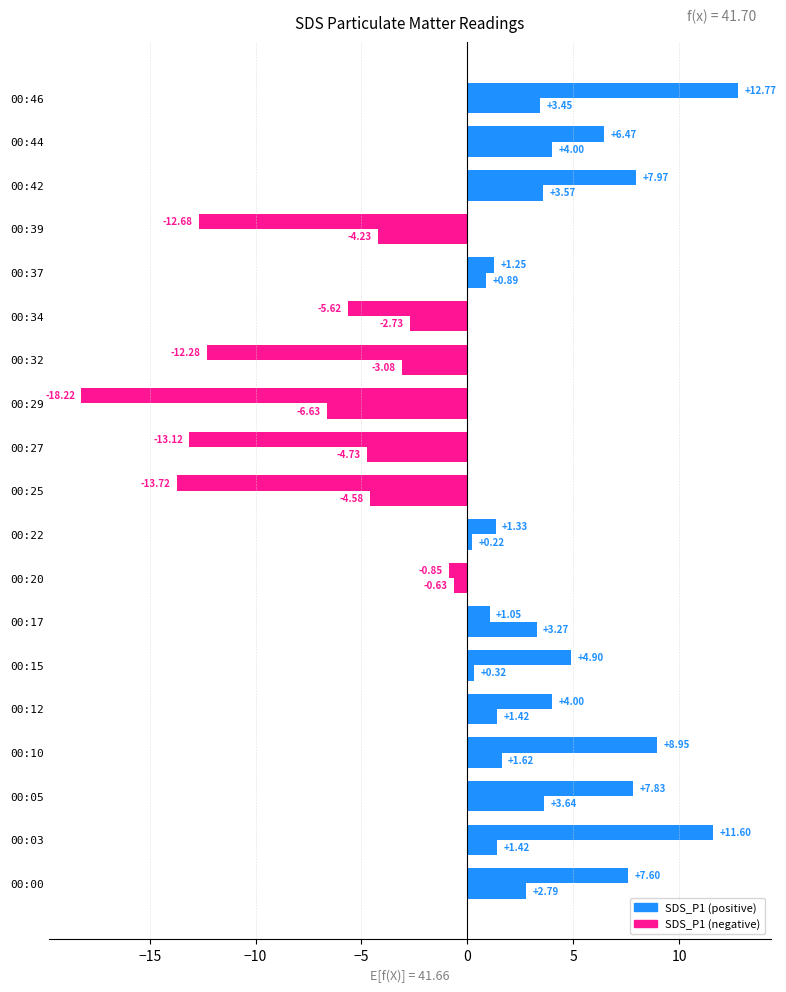

How many distinct data groups are displayed?

2